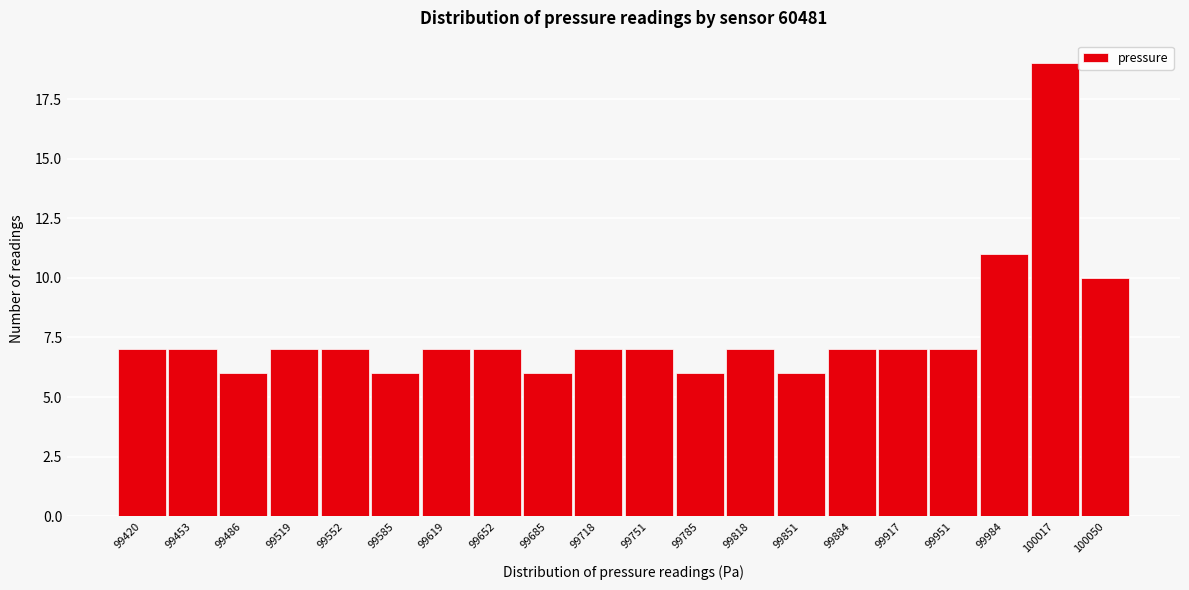

Reading left to right, what are all the values shown in this chart?

7	7	6	7	7	6	7	7	6	7	7	6	7	6	7	7	7	11	19	10